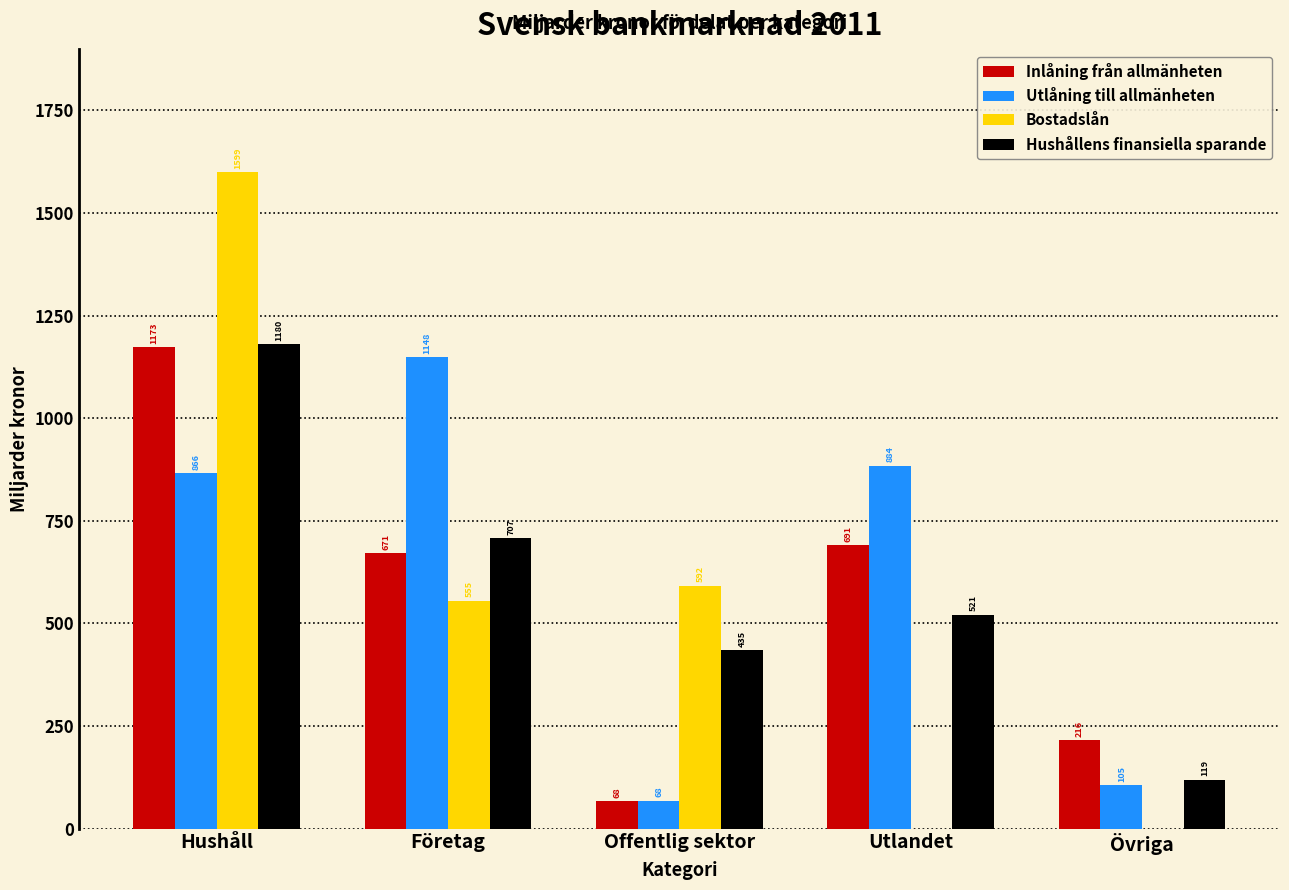

Where is Bostadslån nearest to the value 799?

Offentlig sektor